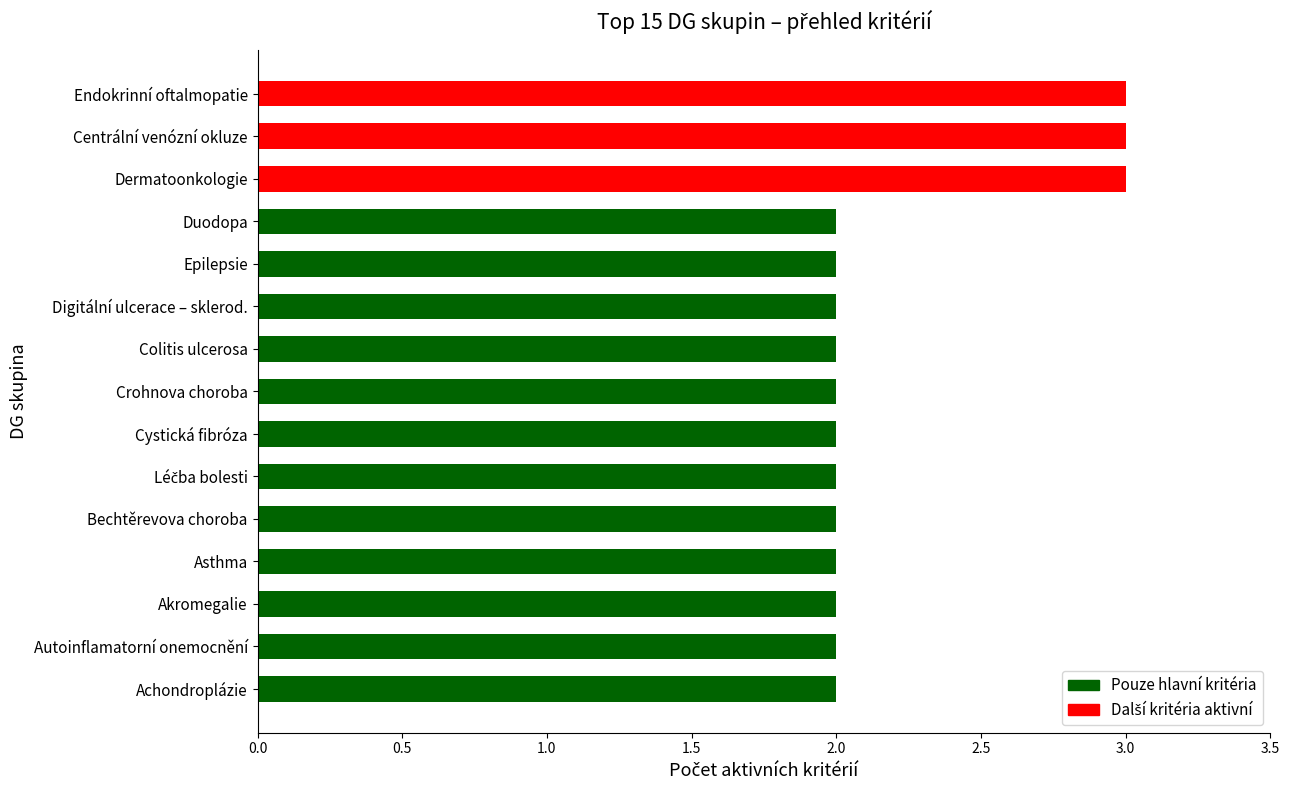

What is the greatest value displayed?

3